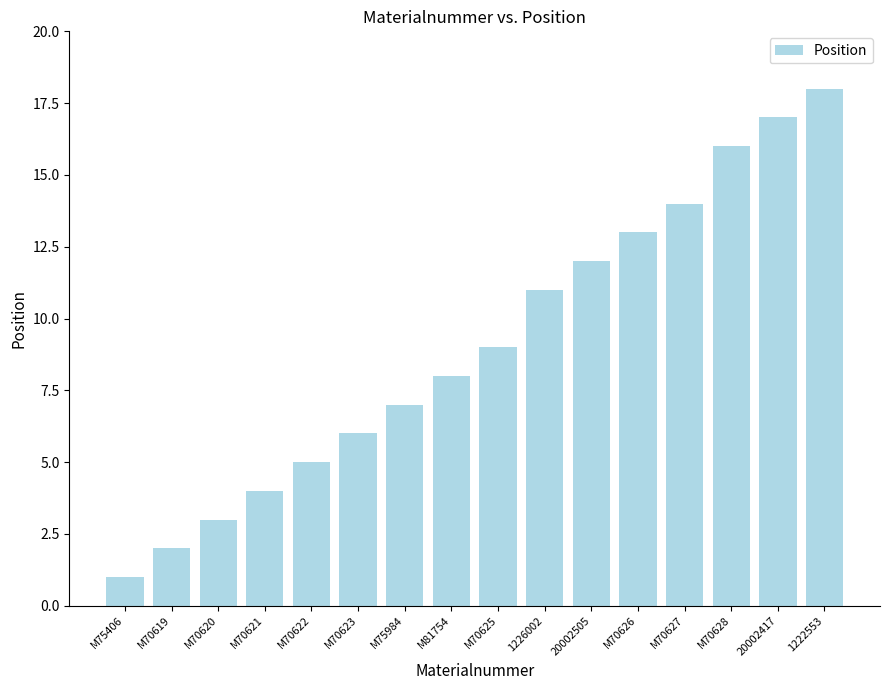

Reading left to right, extract all data points from this chart.

1	2	3	4	5	6	7	8	9	11	12	13	14	16	17	18